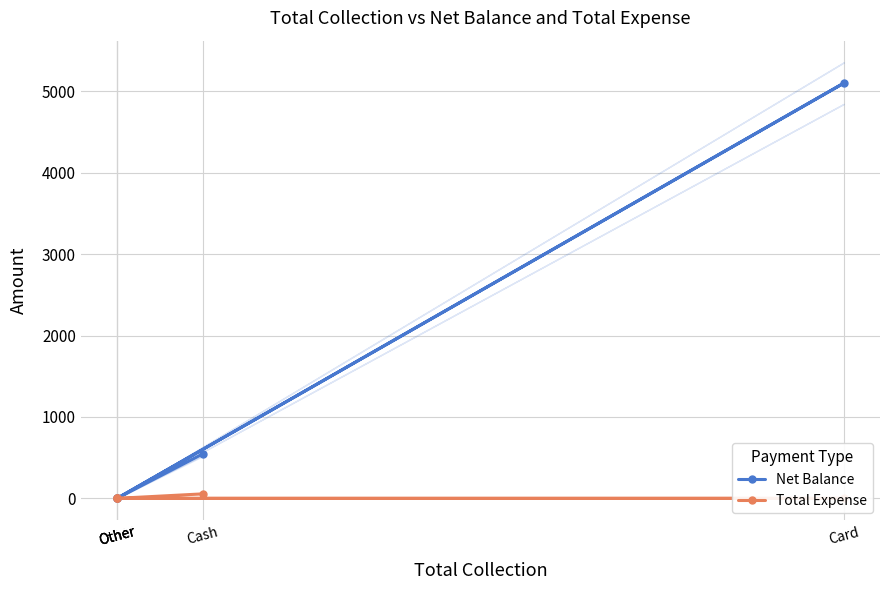

What is the maximum value for Net Balance?

5100